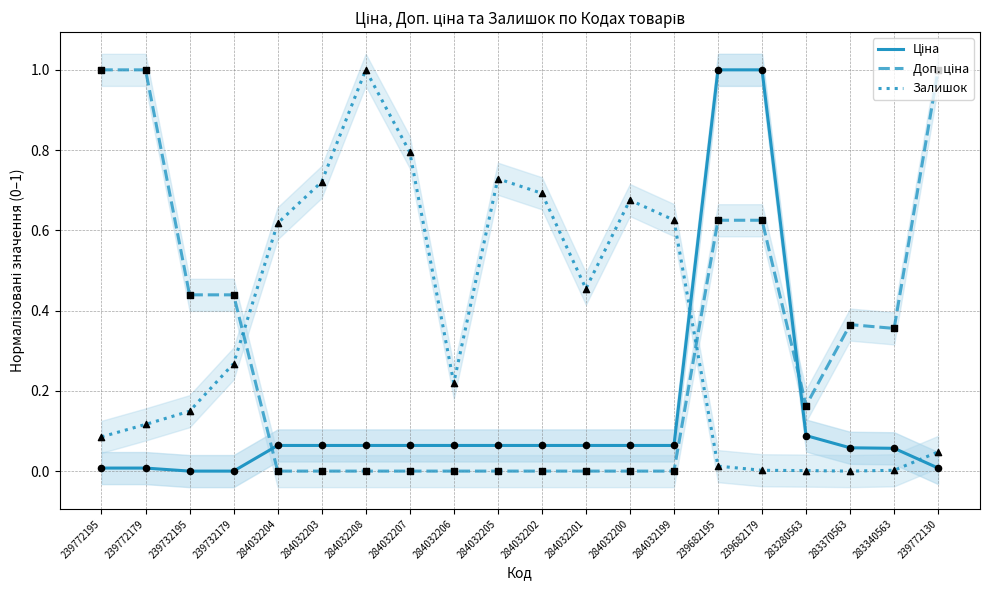

Is the value of Доп. ціна at 283340563 greater than the value of Залишок at 283280563?

Yes